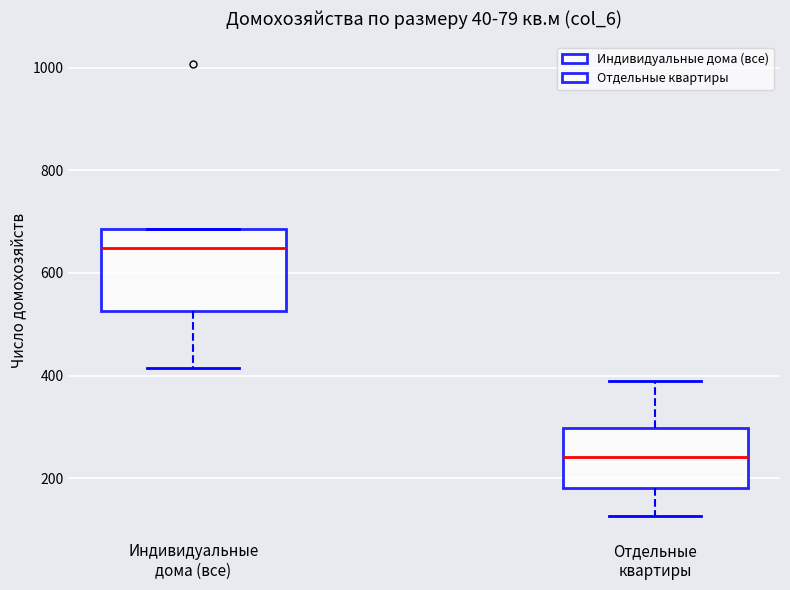

Reading left to right, read every box against the y-axis: the position of its median line, the range the box covers, and the ends of its whiskers. The values are not printed on the chart, so give them approximately, as read against the axis.

Индивидуальные дома (все): median 640, box 520 to 680, whiskers 420 to 680
Отдельные квартиры: median 240, box 180 to 300, whiskers 120 to 400